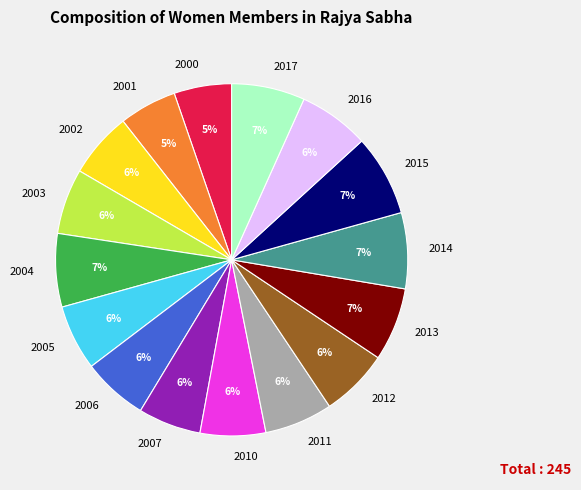

To the nearest percent, what is the average slice percentage?

6%